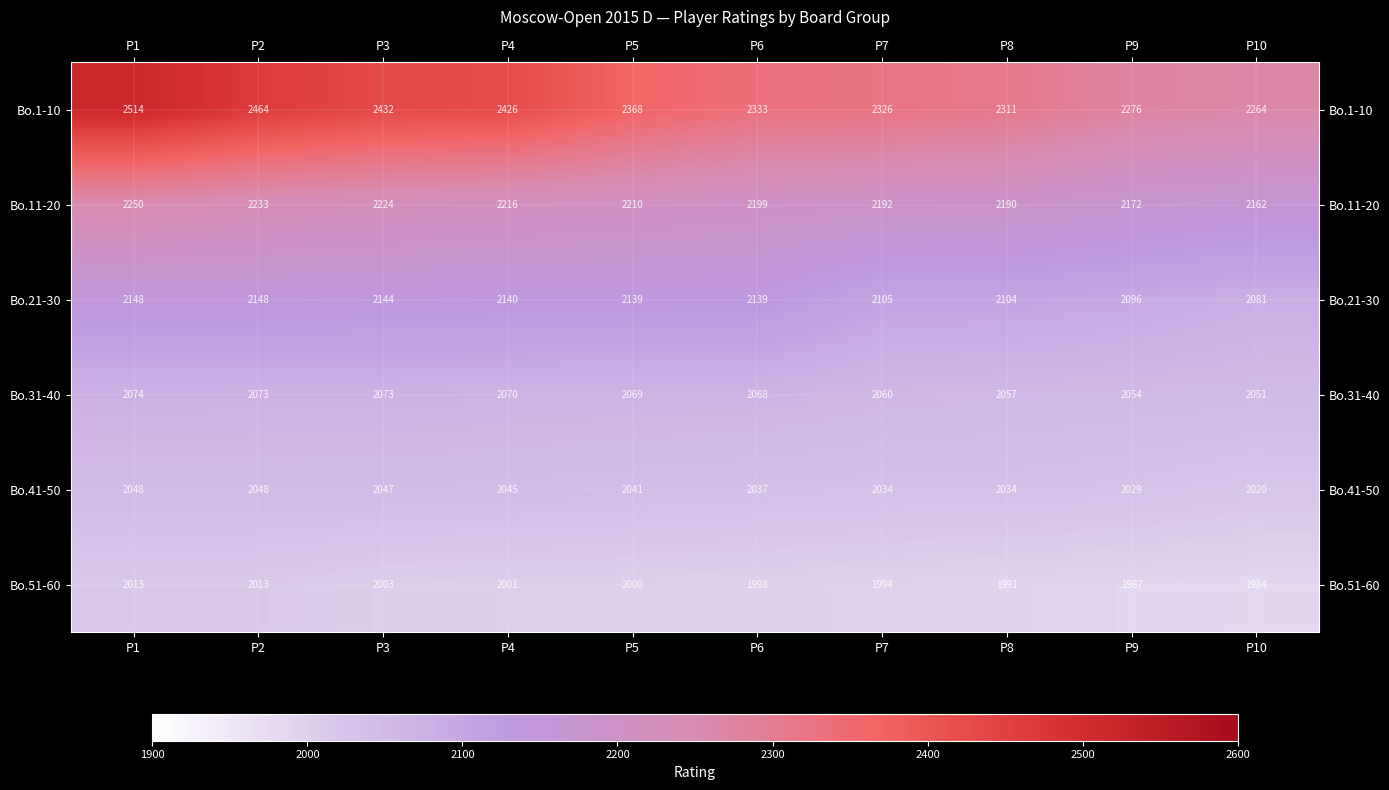

What is the maximum value shown in the chart?

2514